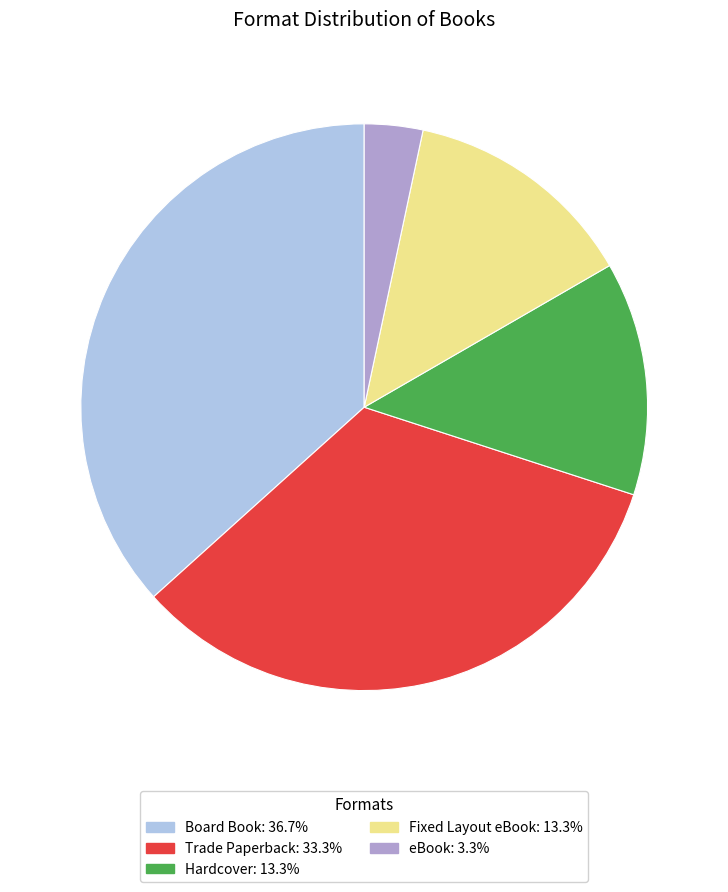

Do Hardcover and Fixed Layout eBook together represent more than half of the pie?

No